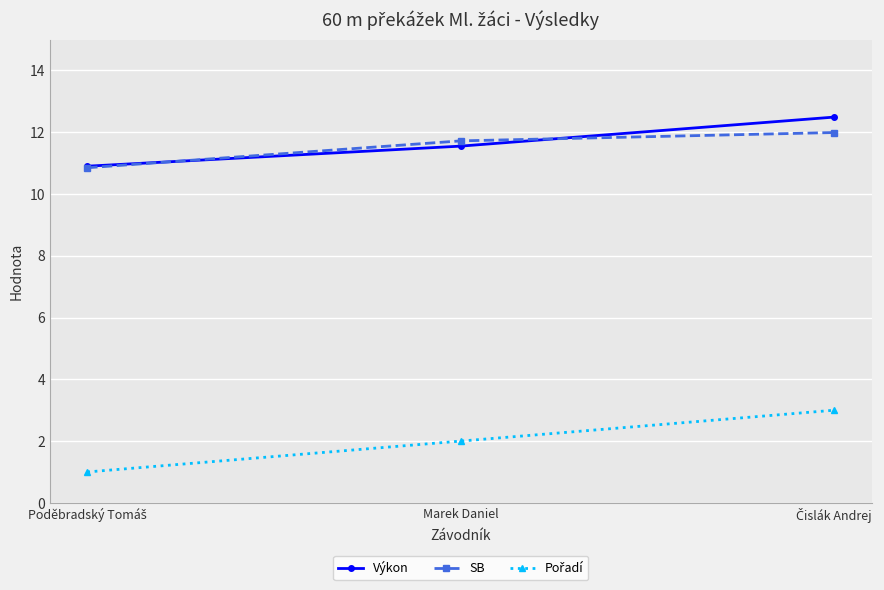

What is the value of the Výkon point at the 3rd from the left?

12.5